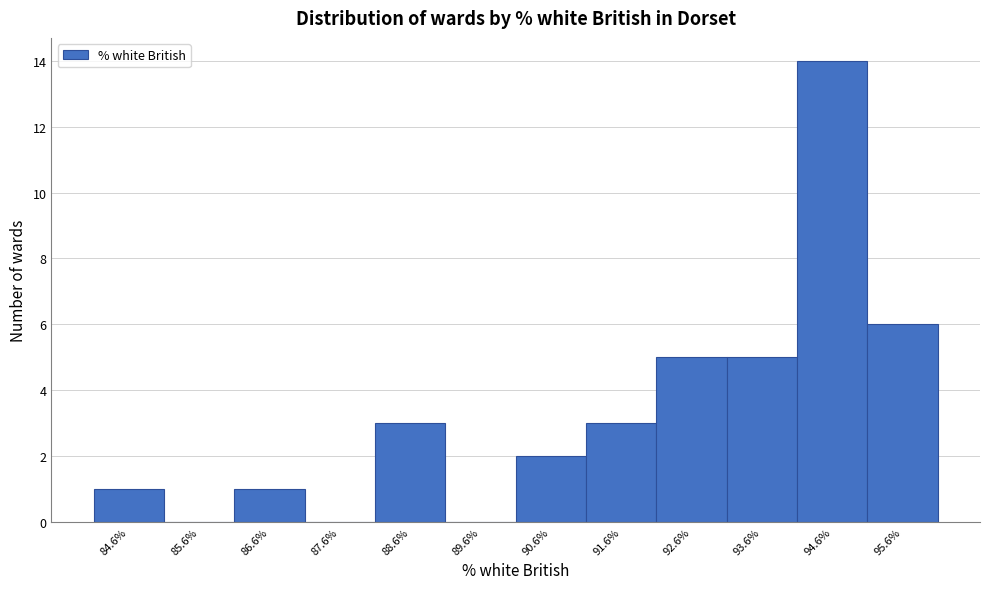

Reading left to right, what are all the values shown in this chart?

84.6%=1	85.6%=0	86.6%=1	87.6%=0	88.6%=3	89.6%=0	90.6%=2	91.6%=3	92.6%=5	93.6%=5	94.6%=14	95.6%=6